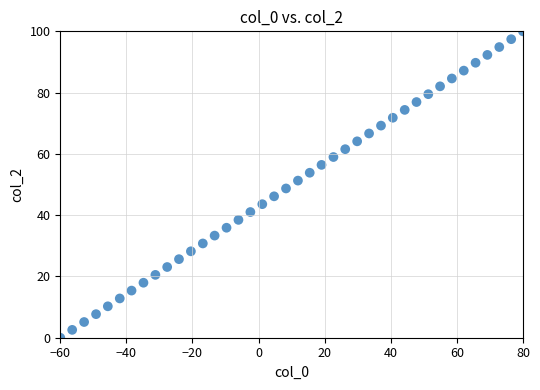

What is the range of X values (max minus min)?

140.0